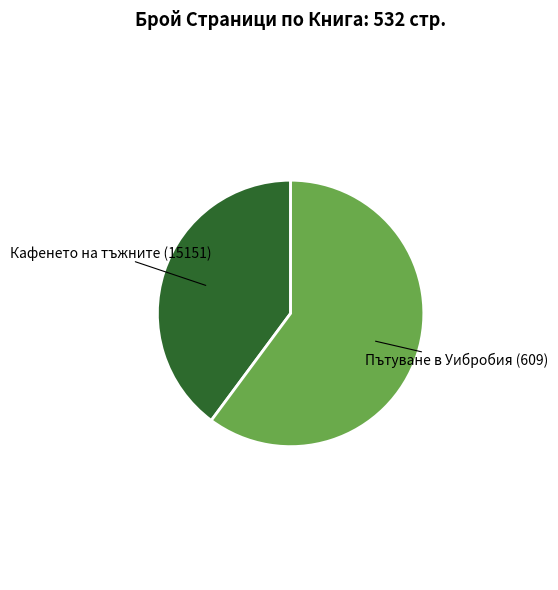

Is there a majority slice in this chart?

Yes